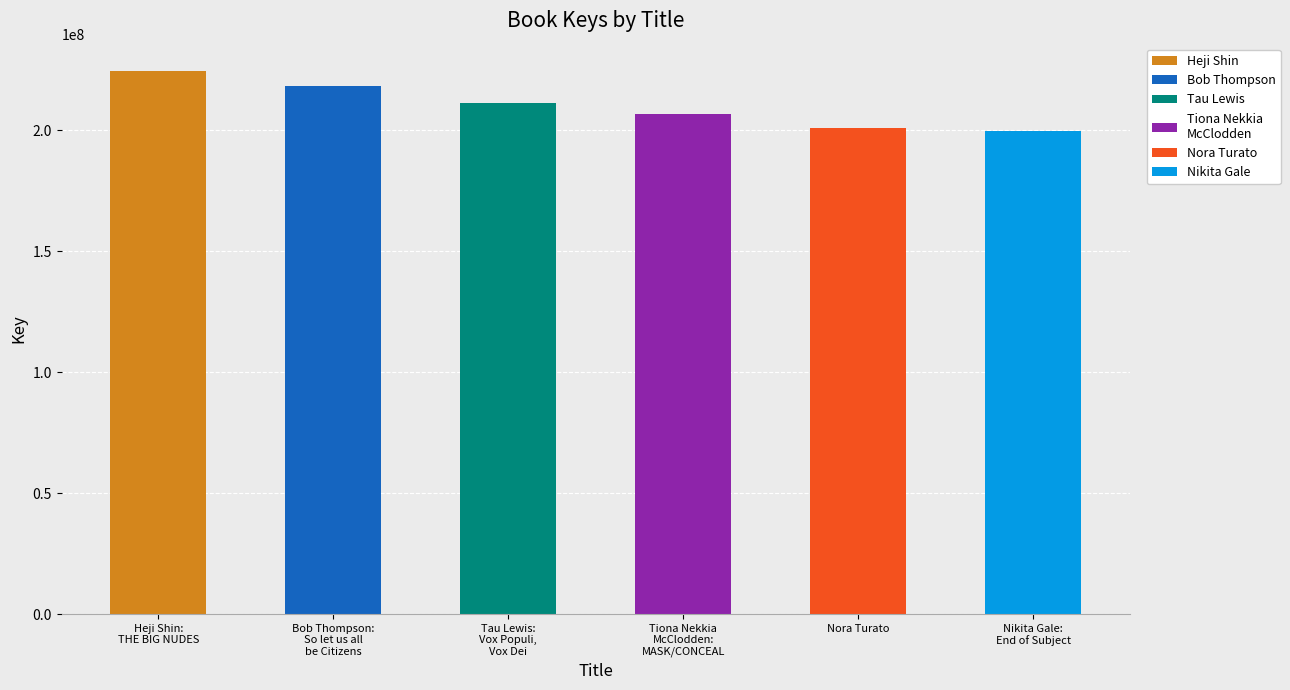

What is the difference between the maximum and second lowest values?

23742976